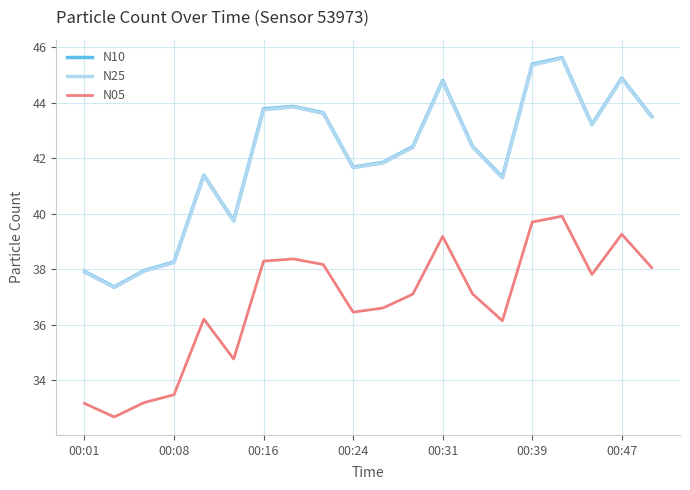

What is the maximum value for N10?

45.6